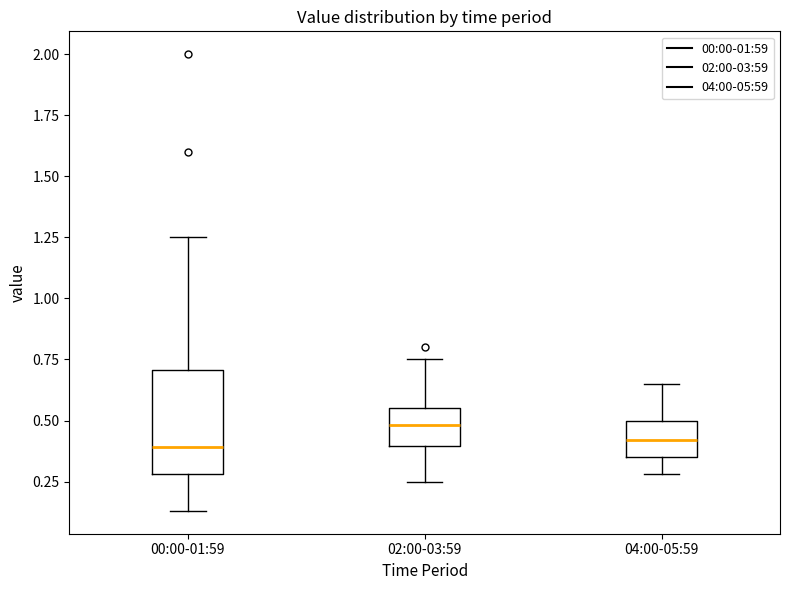

Reading left to right, read every box against the y-axis: the position of its median line, the range the box covers, and the ends of its whiskers. The values are not printed on the chart, so give them approximately, as read against the axis.

00:00-01:59: median 0.40, box 0.30 to 0.70, whiskers 0.15 to 1.25
02:00-03:59: median 0.50, box 0.40 to 0.55, whiskers 0.25 to 0.75
04:00-05:59: median 0.40, box 0.35 to 0.50, whiskers 0.30 to 0.65